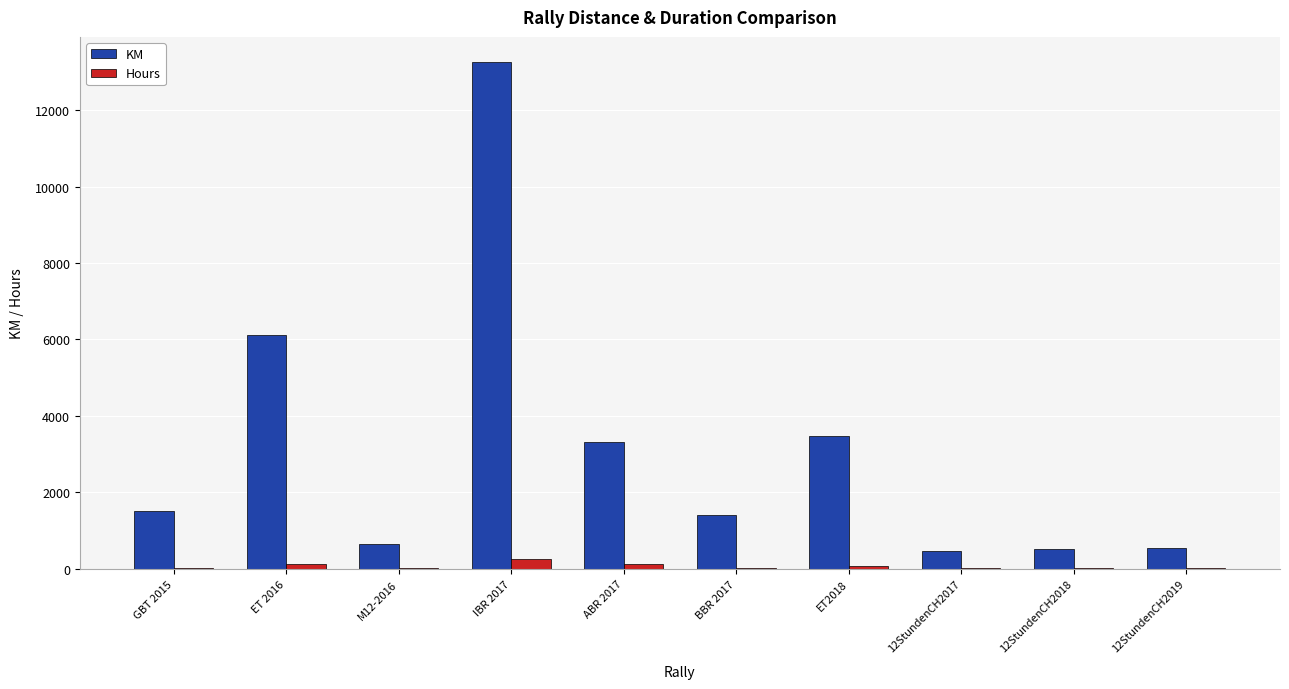

The KM series shows 3323 at ABR 2017. True or false?

True